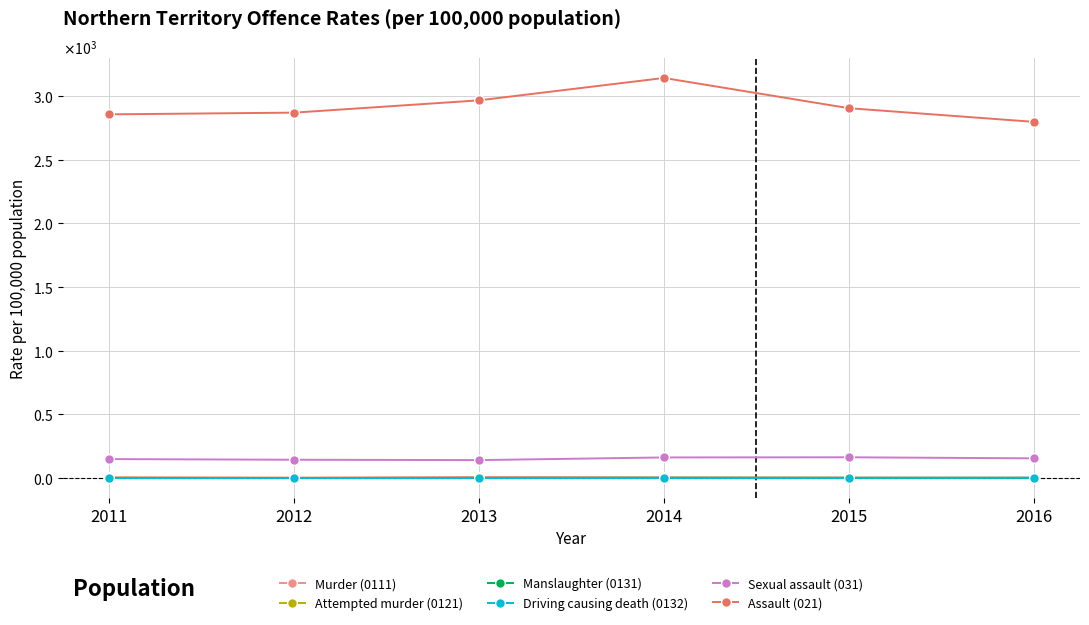

True or false: Sexual assault (031) has more than 1 points higher than both neighbors.

False